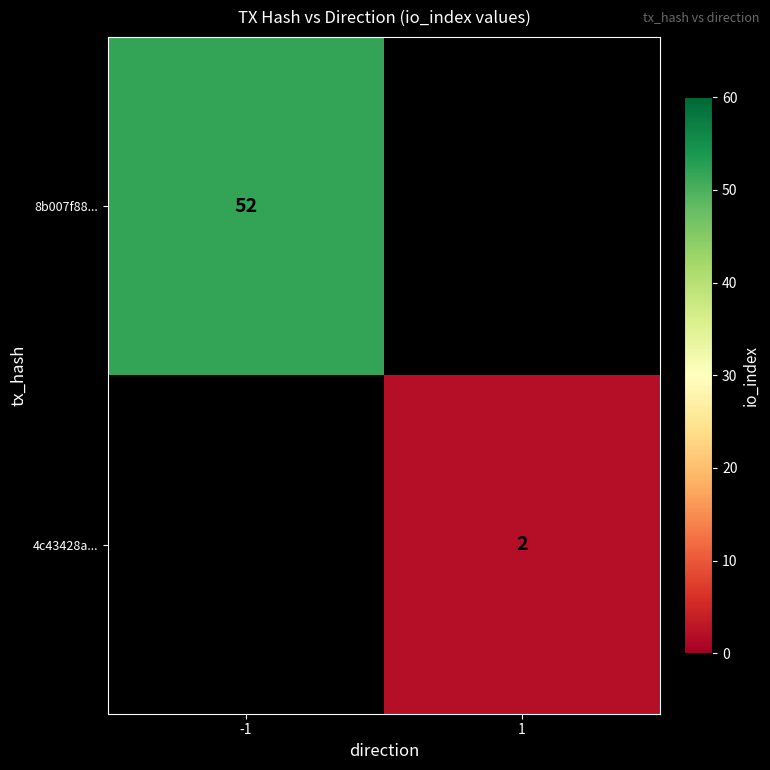

Count the number of categories in the chart.

2